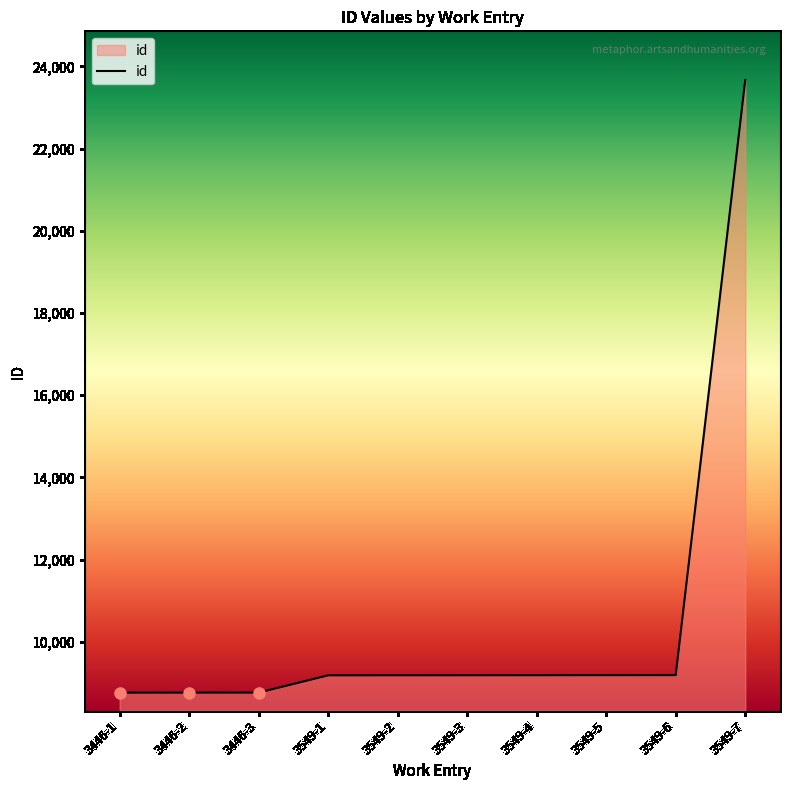

What is the change in value from 3446-1 to 3549-7?

+14909